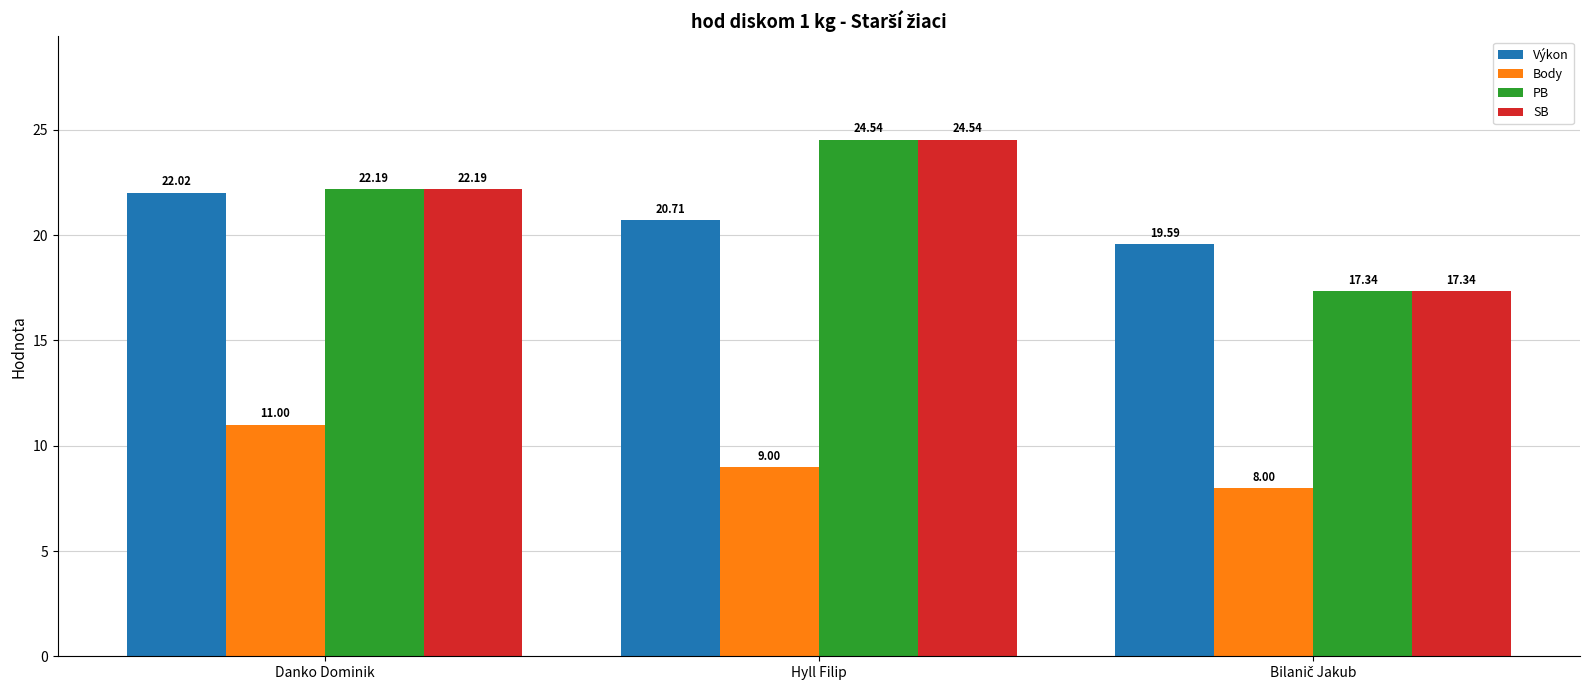

What is the total value across all series at Hyll Filip?

78.8